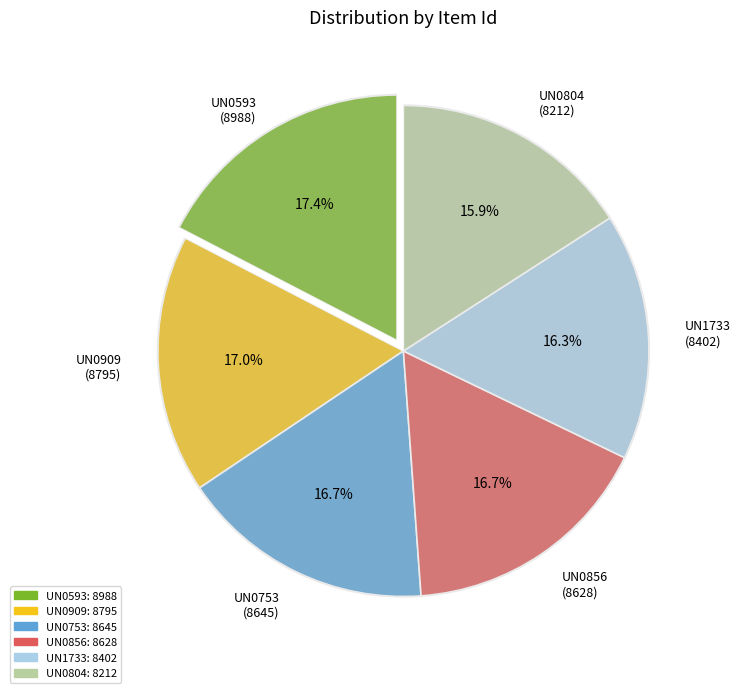

Rank the categories by value from lowest to highest.

UN0804, UN1733, UN0856, UN0753, UN0909, UN0593